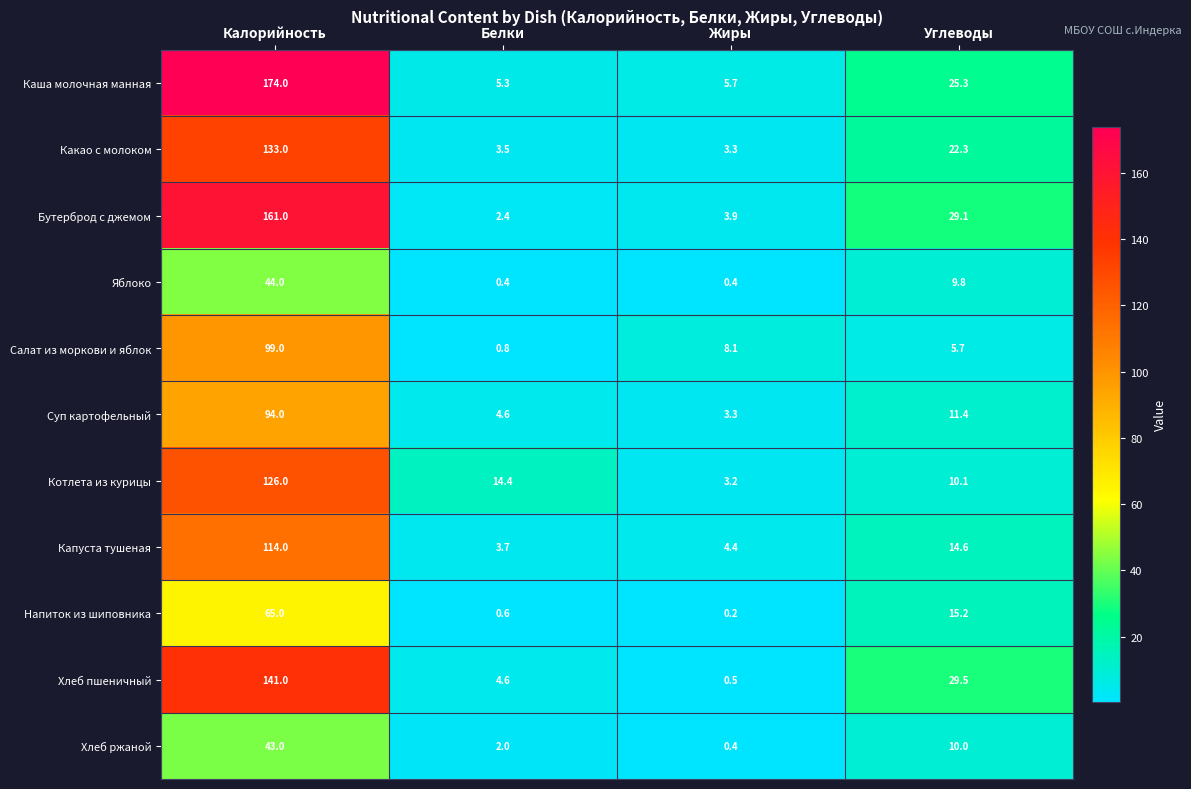

Rank the series by their maximum value, from lowest to highest.

Хлеб ржаной, Яблоко, Напиток из шиповника, Суп картофельный, Салат из моркови и яблок, Капуста тушеная, Котлета из курицы, Какао с молоком, Хлеб пшеничный, Бутерброд с джемом, Каша молочная манная